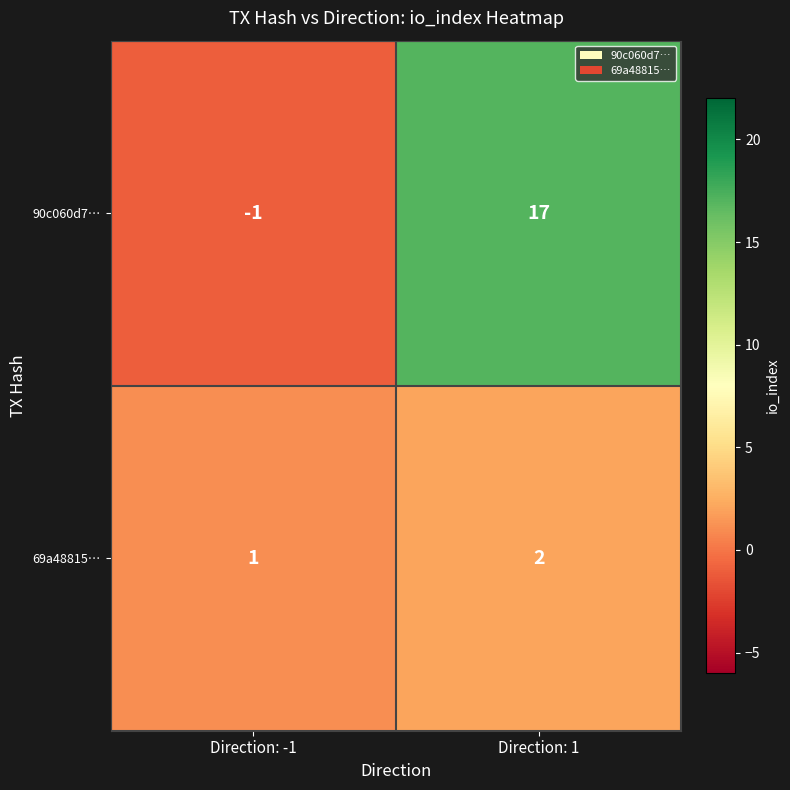

At how many categories does at least one series exceed 14?

1